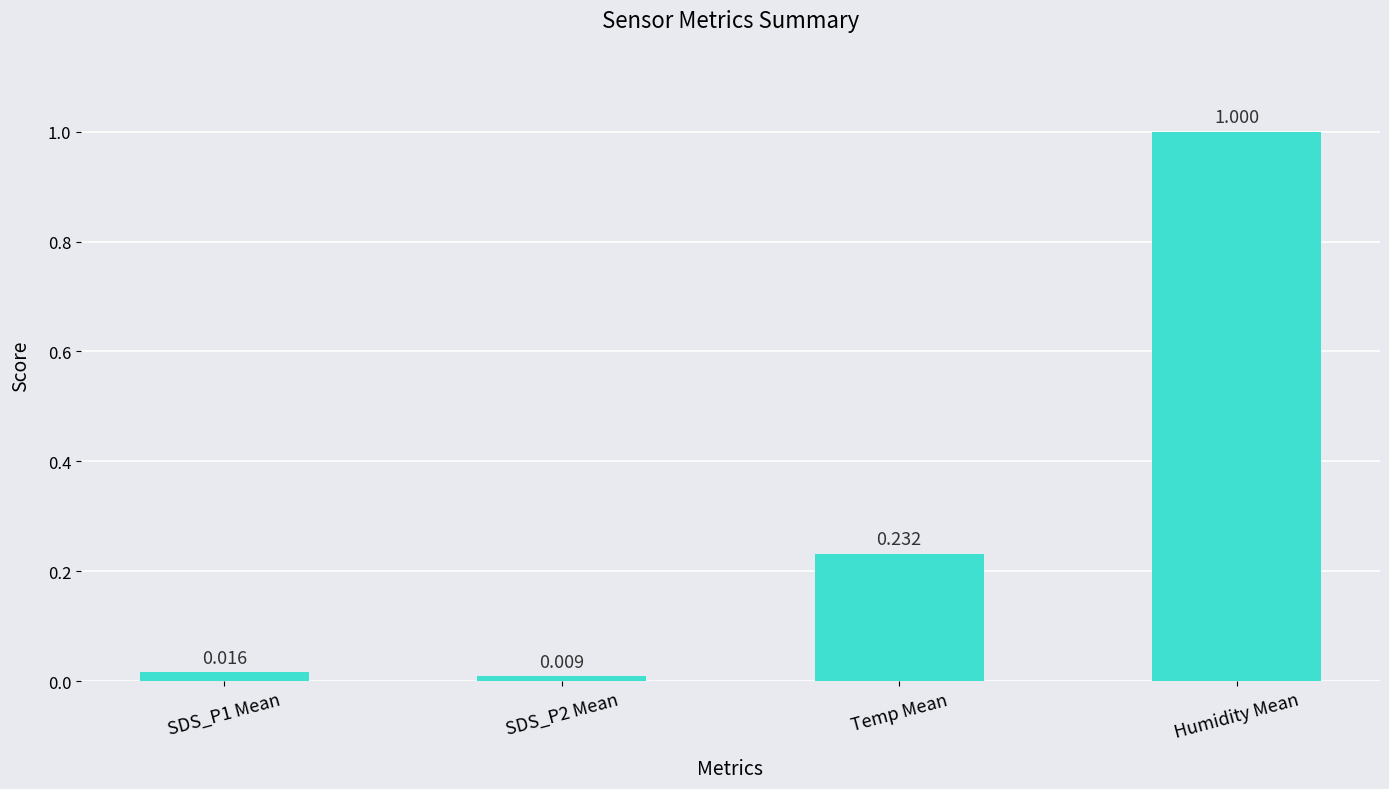

What position from the left is Temp Mean?

3